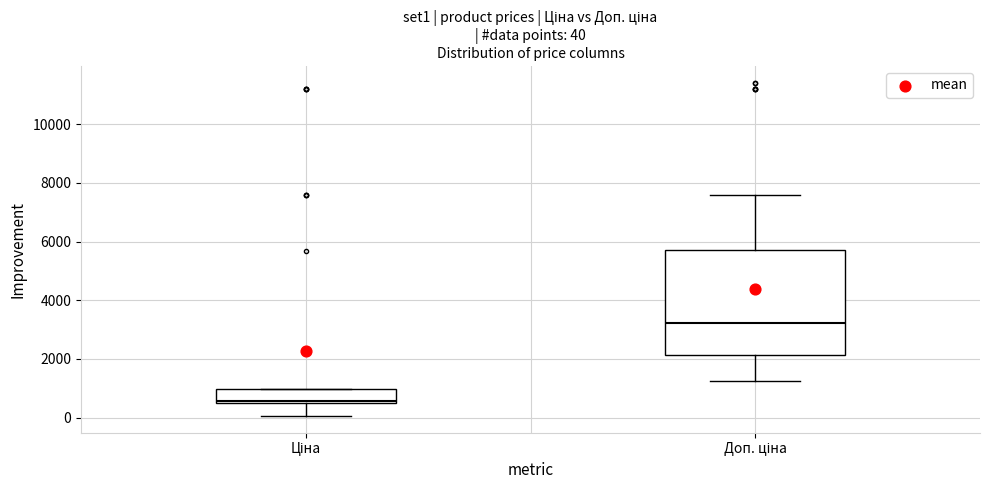

Which box is the tallest, from its lower edge to its upper edge?

Доп. ціна